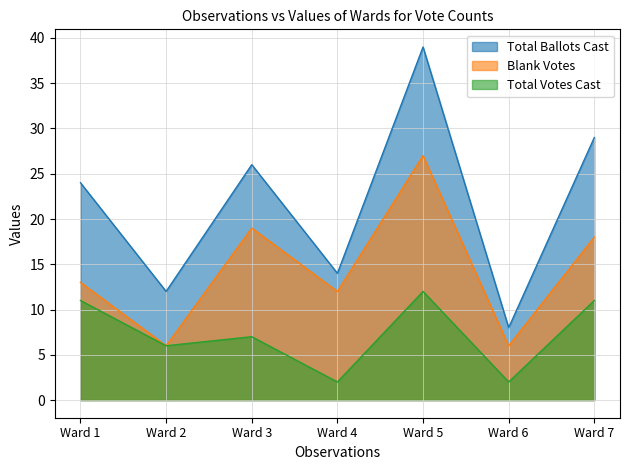

List the series in order of their overall mean, highest first.

Total Ballots Cast, Blank Votes, Total Votes Cast